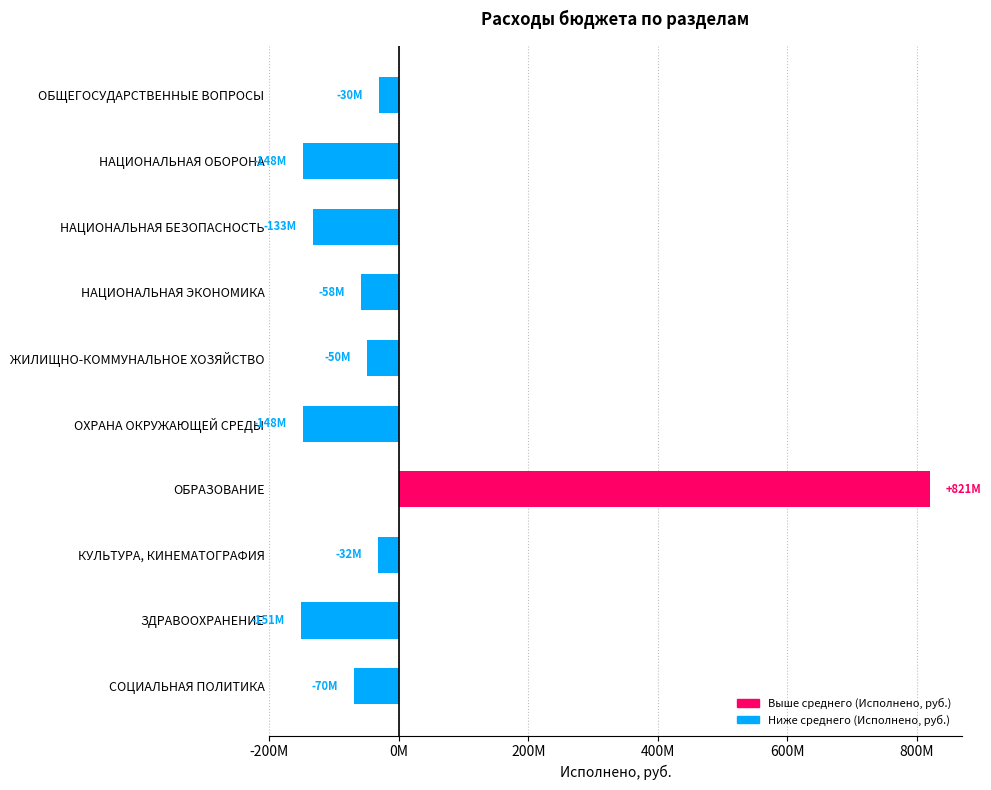

Are the bars horizontal?

Yes